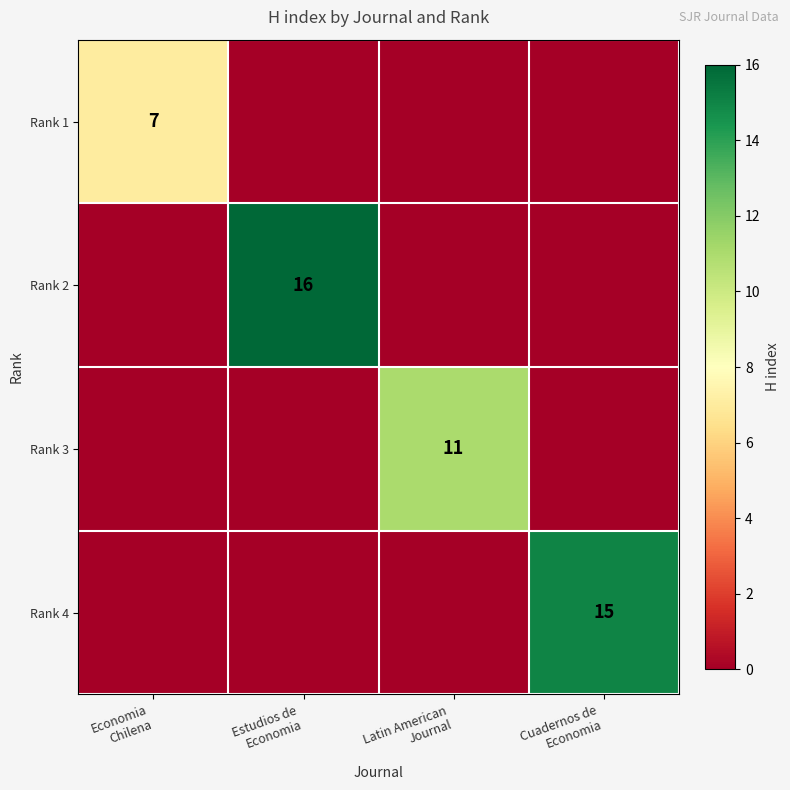

The Rank 4 series shows 4 at Cuadernos de Economia. True or false?

False